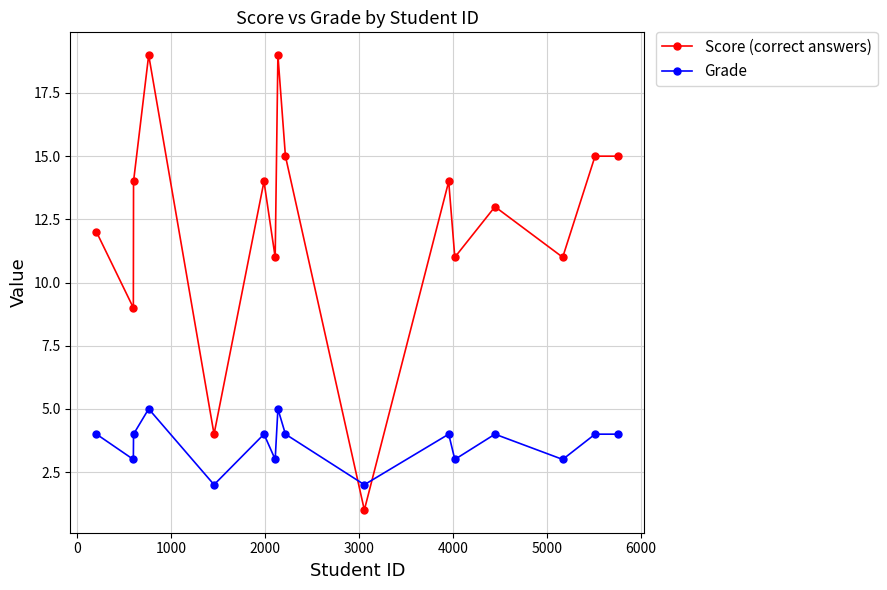

Which series has the widest spread of values?

Score (correct answers)